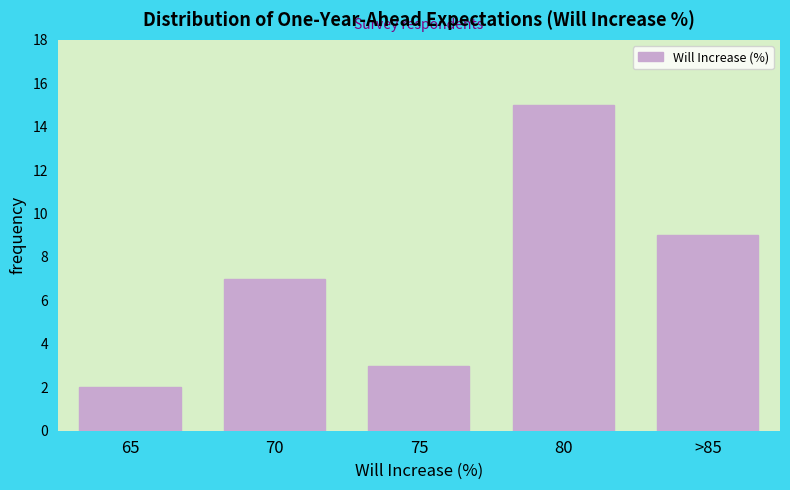

Reading right to left, what are all the values shown in this chart?

>85=9	80=15	75=3	70=7	65=2